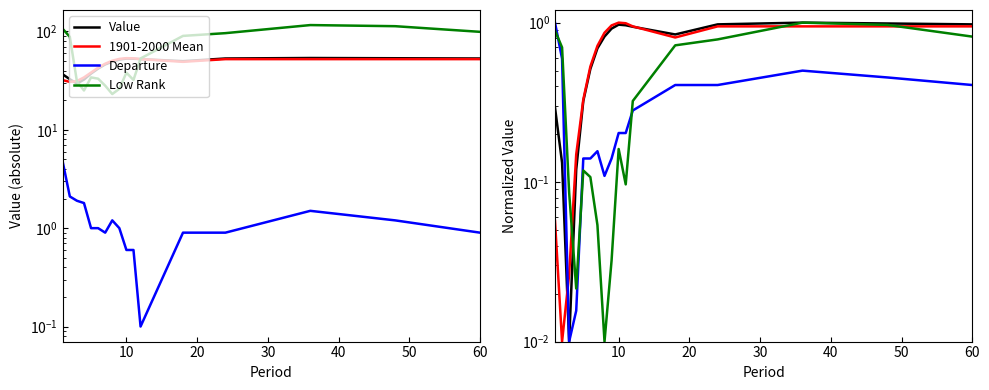

Which series has the largest total across all categories?

Value